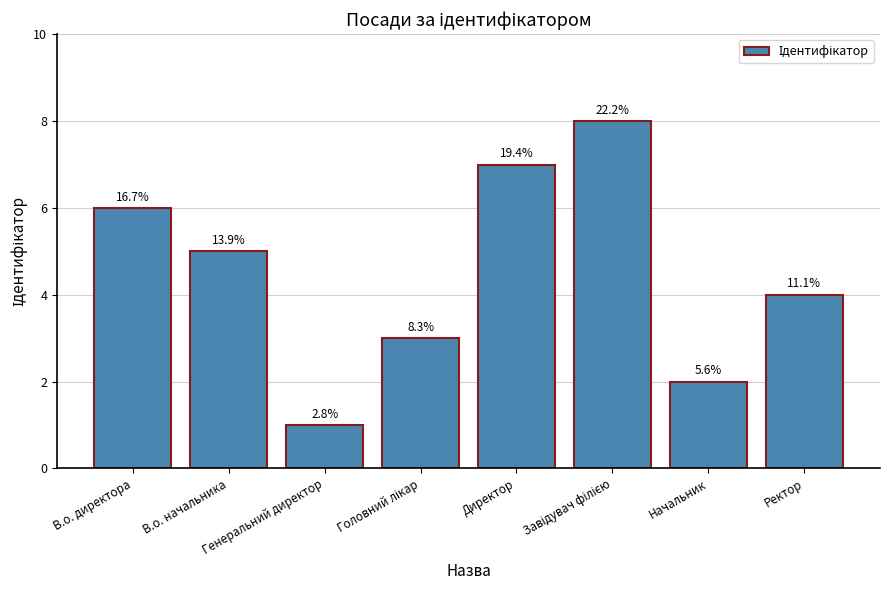

What is the change in value from Генеральний директор to Ректор?

+3